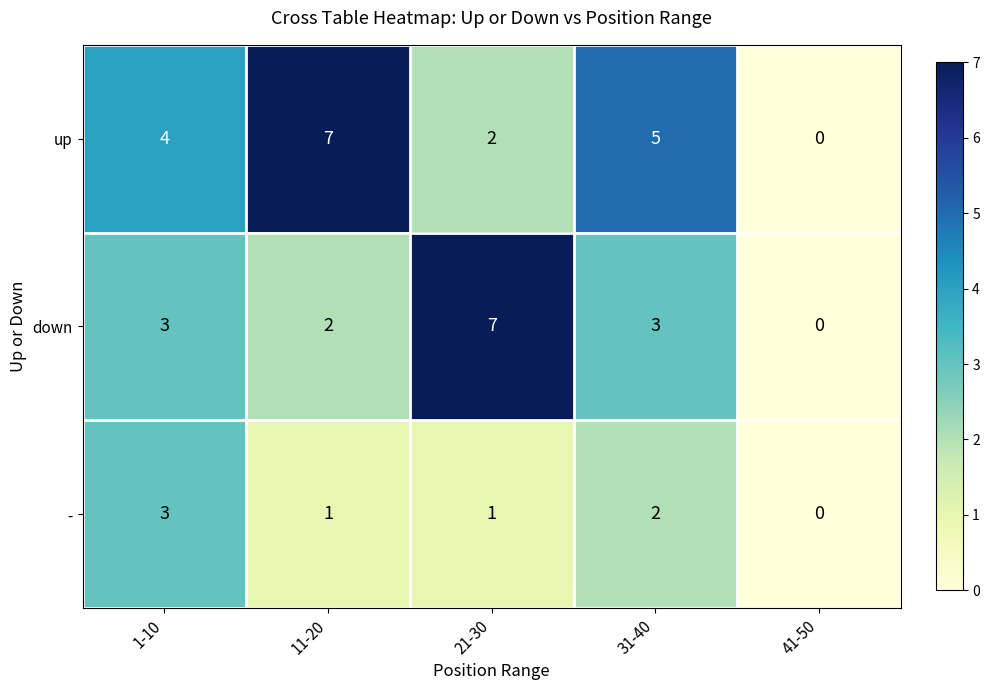

Rank the series by their average value, from highest to lowest.

up, down, -